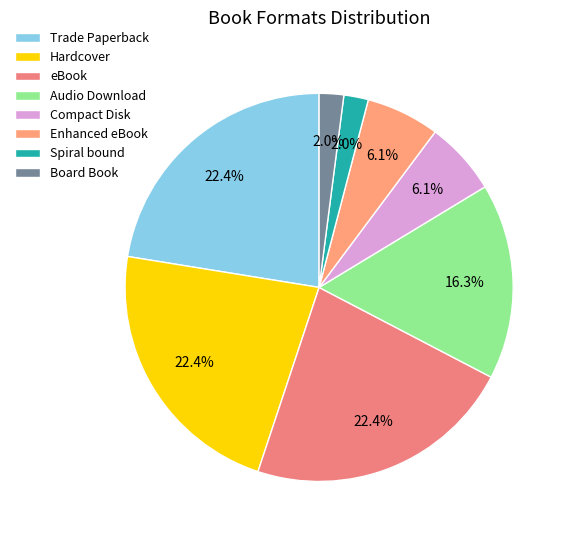

Which has a higher value, eBook or Audio Download?

eBook